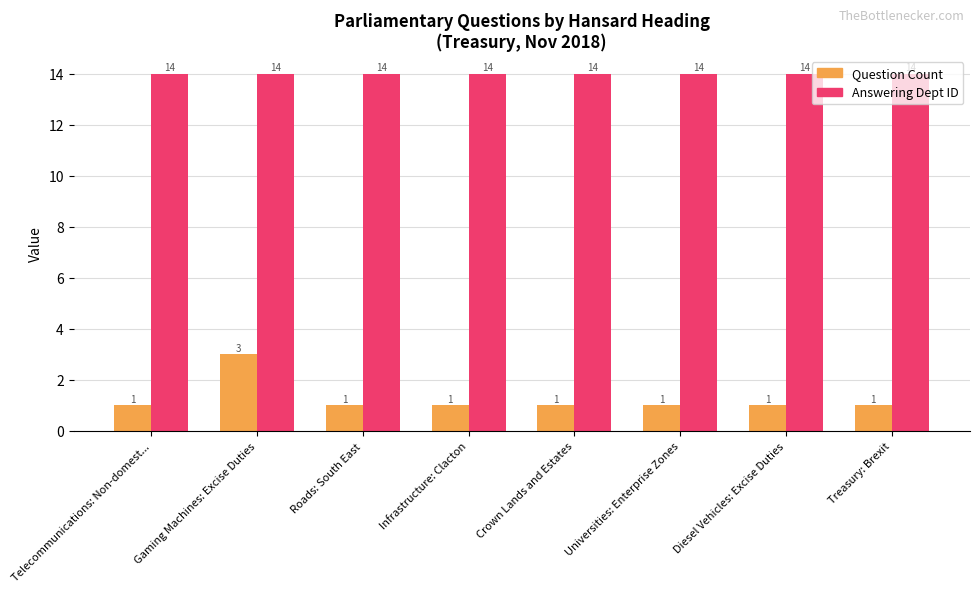

Reading left to right, what are all the values shown in this chart?

Question Count: 1	3	1	1	1	1	1	1
Answering Dept ID: 14	14	14	14	14	14	14	14